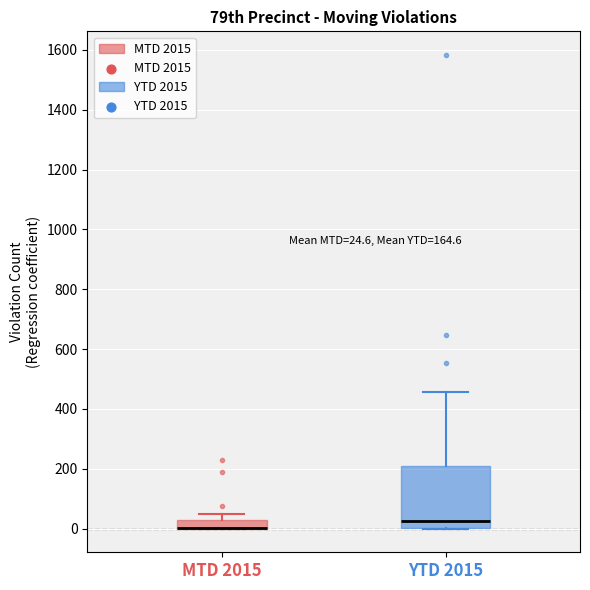

Which box is the tallest, from its lower edge to its upper edge?

YTD 2015